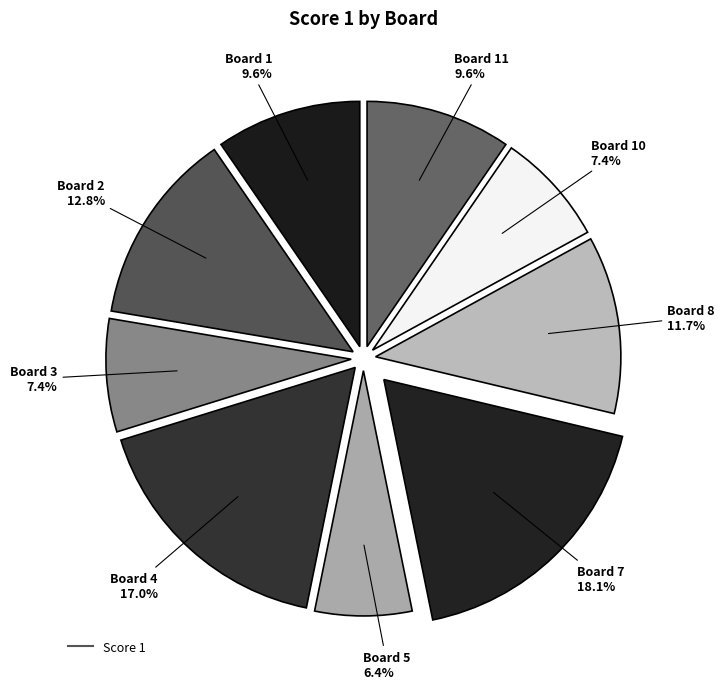

How many slices are in this pie chart?

9